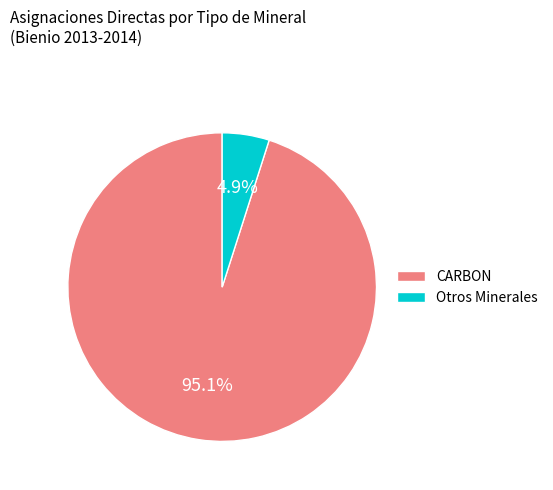

Between CARBON and Otros Minerales, which is larger?

CARBON